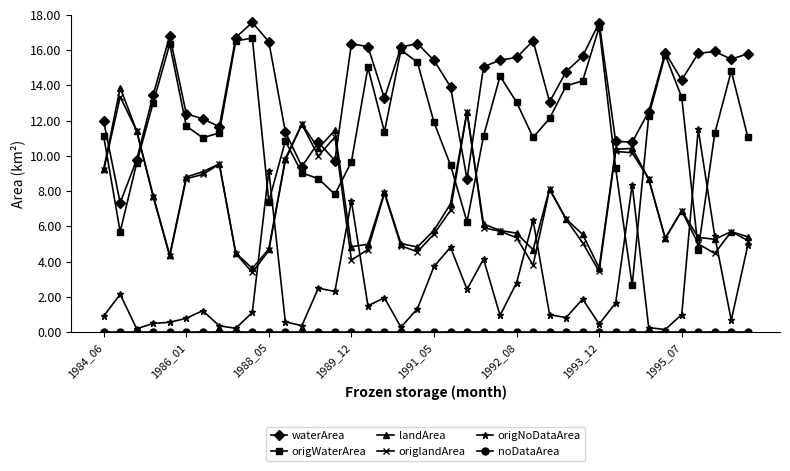

What is the value of the origWaterArea point at the 7th from the left?

11.0